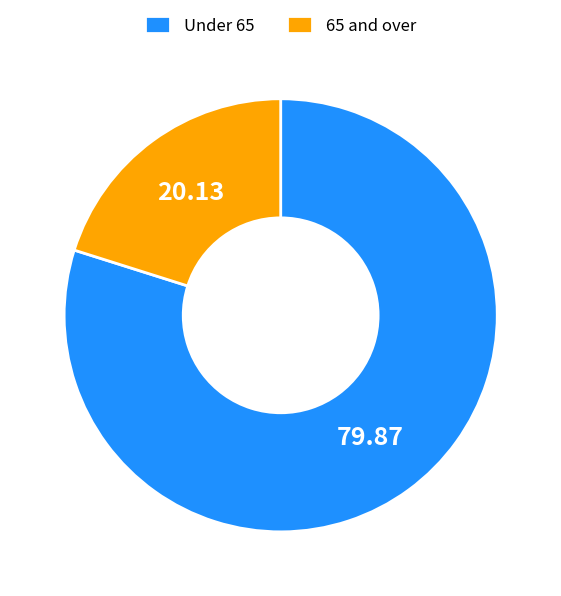

What is the largest slice in the pie chart?

Under 65